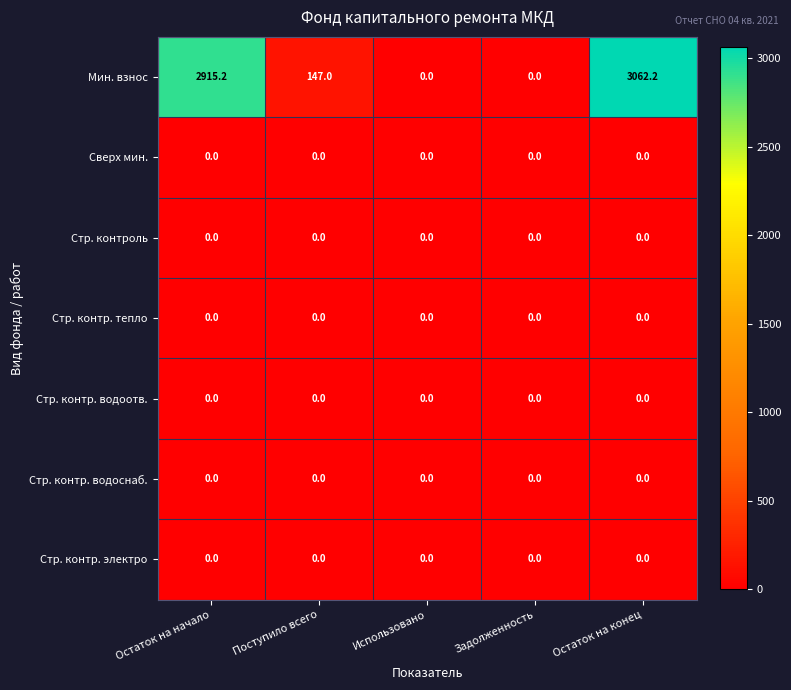

Which label corresponds to the largest value in the chart?

Остаток на конец